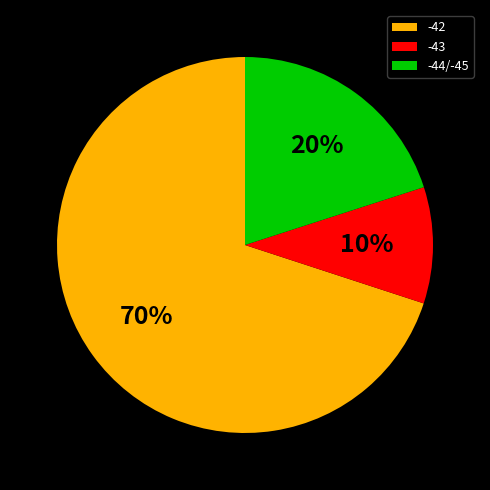

To the nearest percent, what percentage of the pie is -42?

70%